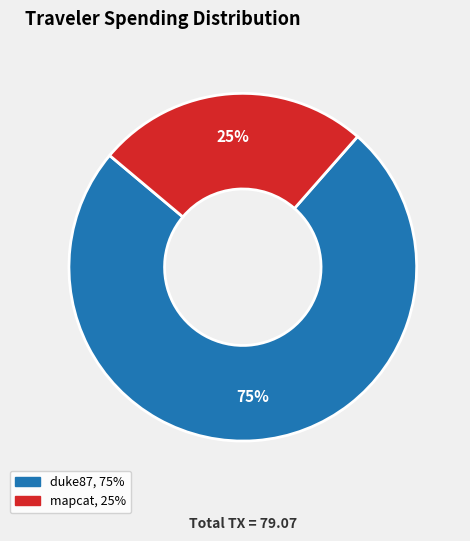

True or false: mapcat accounts for 25% of the total.

True